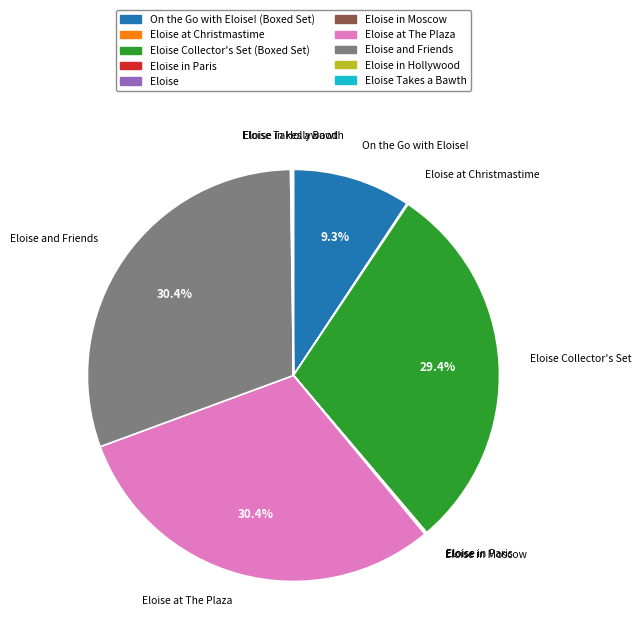

Is there a majority slice in this chart?

No